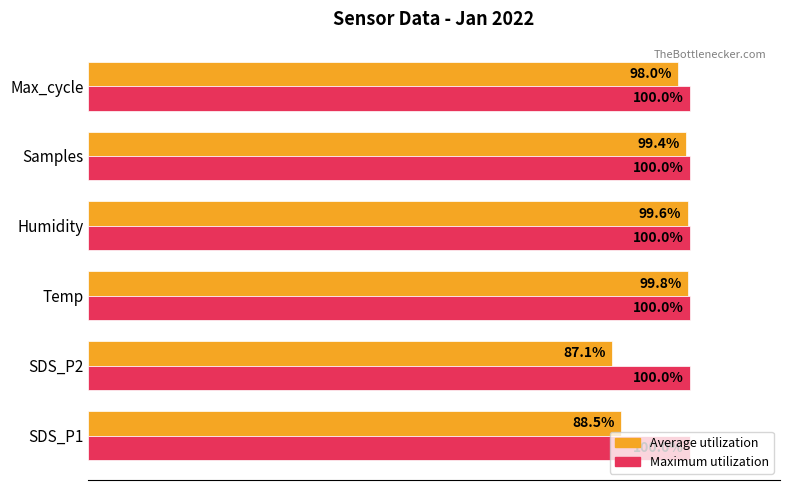

Which category has the highest value in the Average utilization series?

Temp